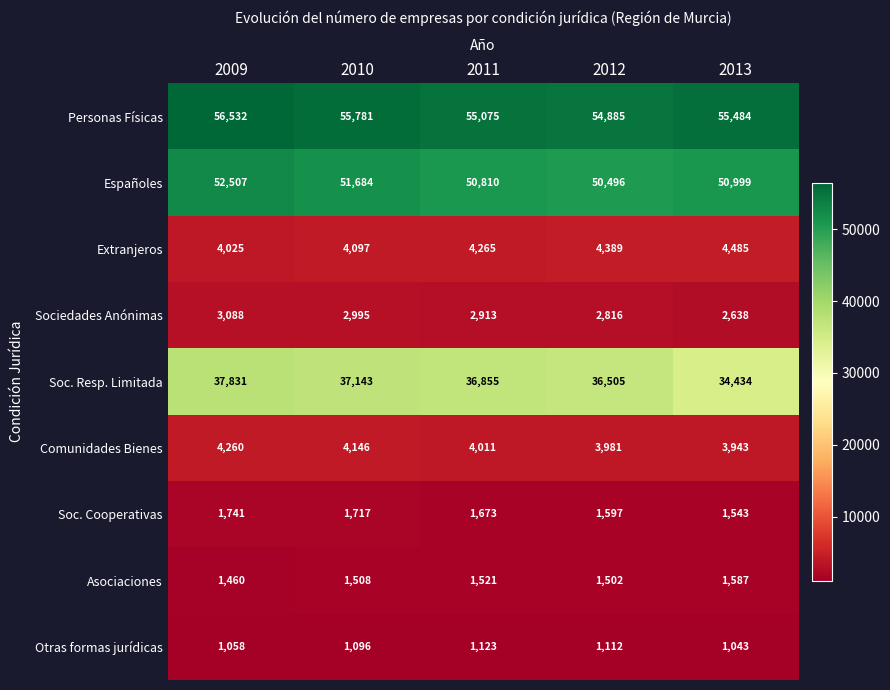

Where is Asociaciones nearest to the value 1523?

2011